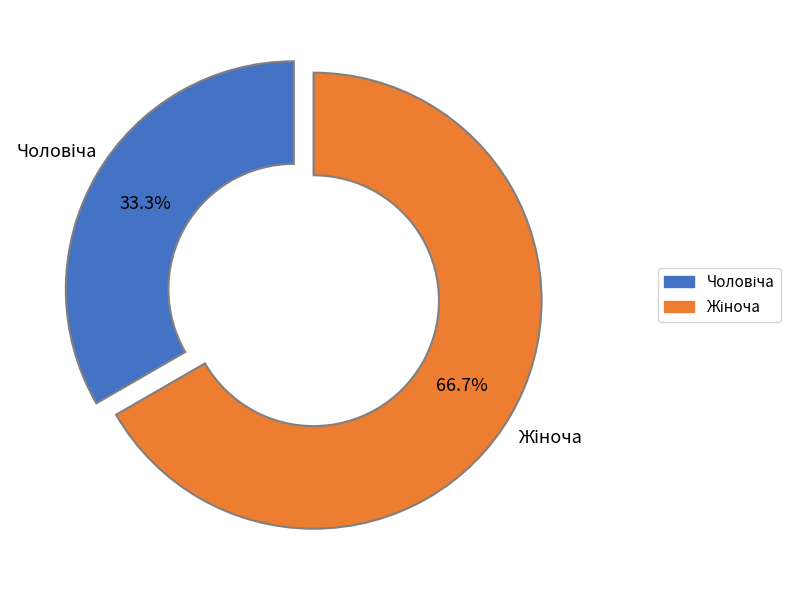

Is there a majority slice in this chart?

Yes